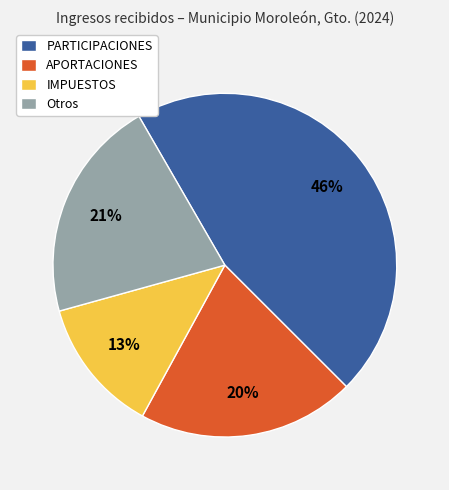

Count the number of slices in the pie.

4